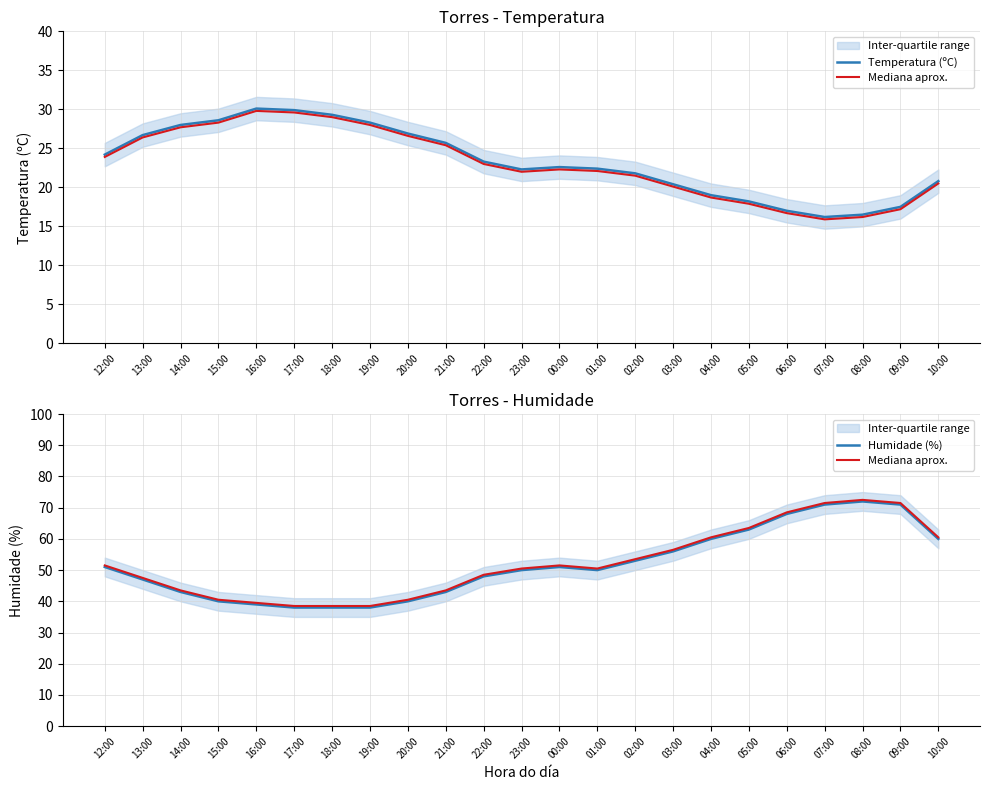

Which series has the largest total across all categories?

Mediana aprox.